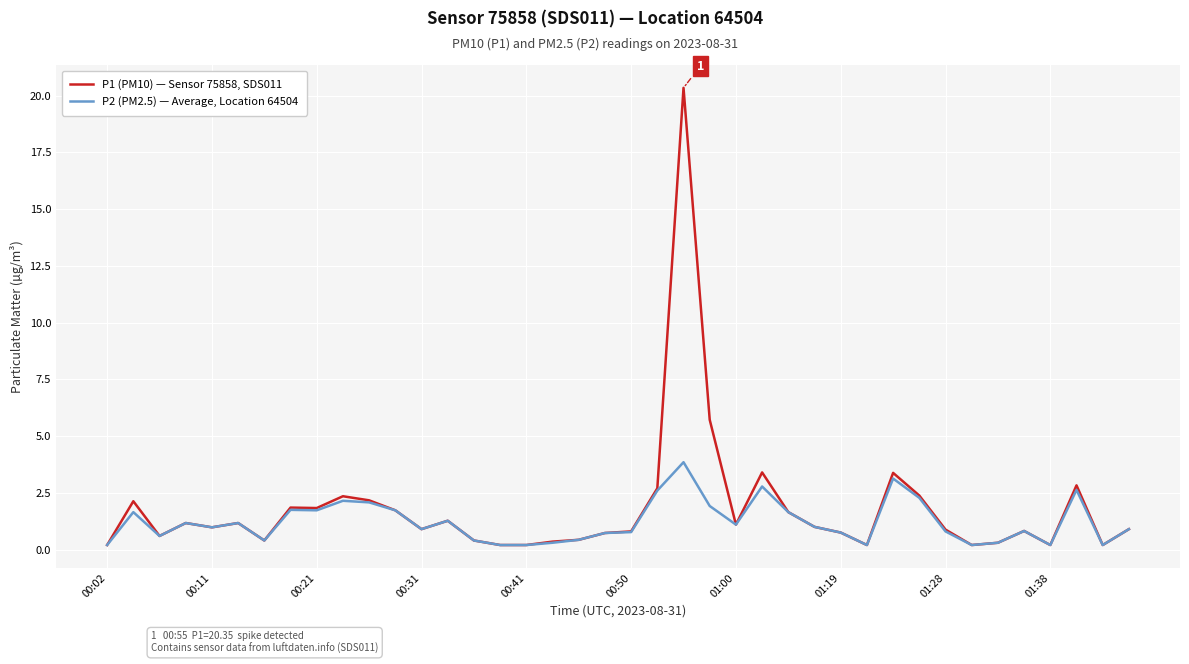

Rank the series by their maximum value, from lowest to highest.

P2 (PM2.5) — Average, Location 64504, P1 (PM10) — Sensor 75858, SDS011